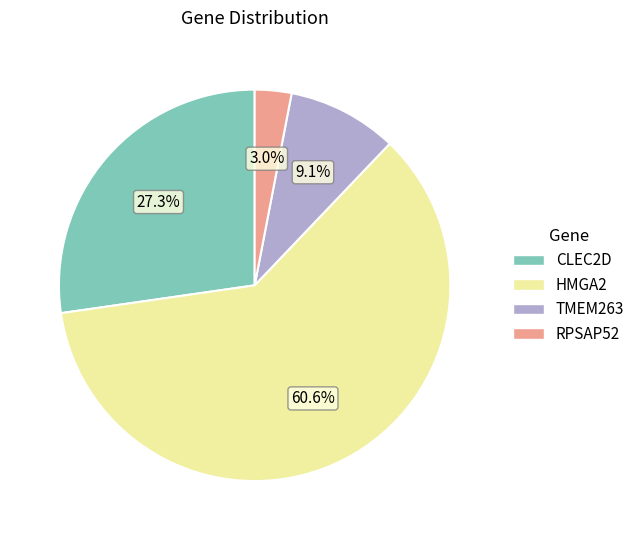

Which category has the biggest portion of the pie?

HMGA2